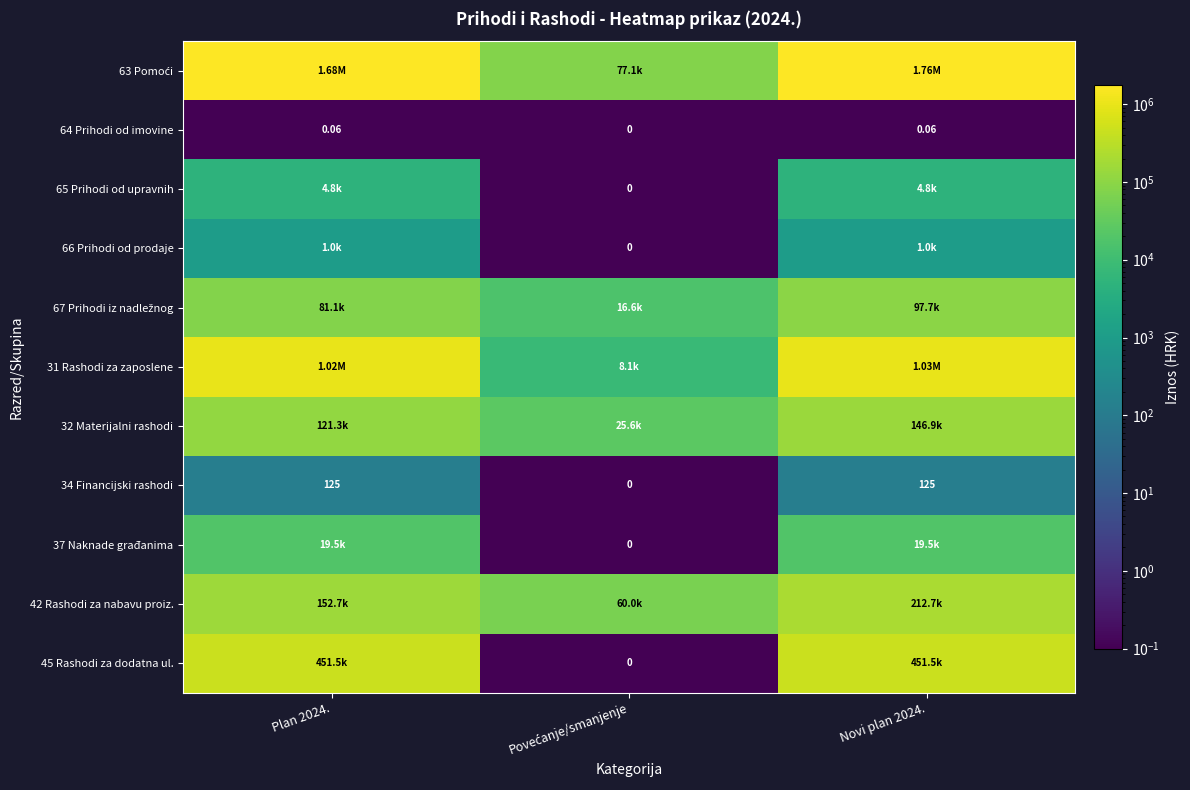

What is the sum of all 34 Financijski rashodi values?

250.3